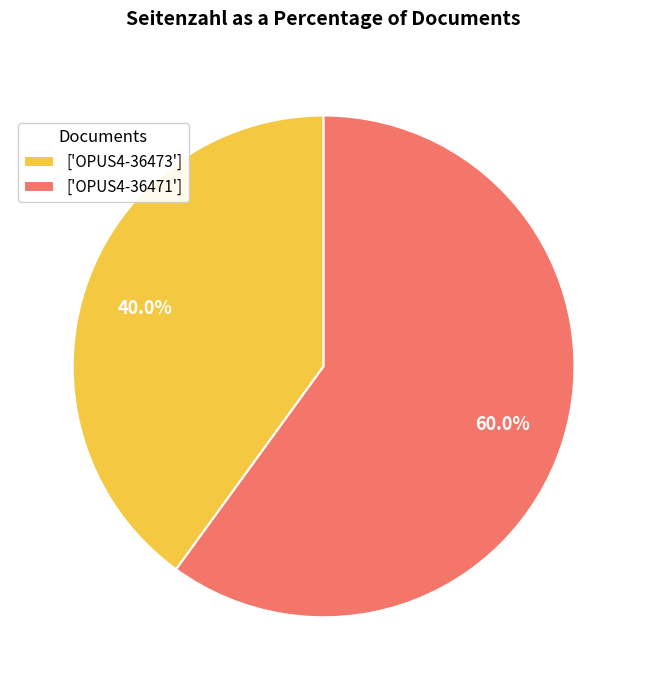

Which slice represents more than half of the pie?

['OPUS4-36471']